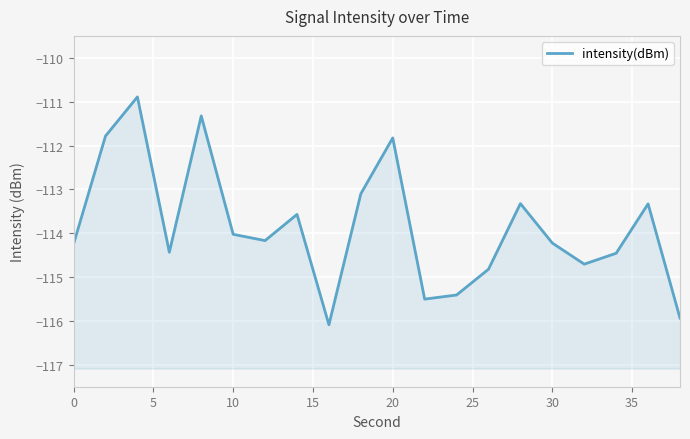

What is the value of the 20th point from the left?

-115.9